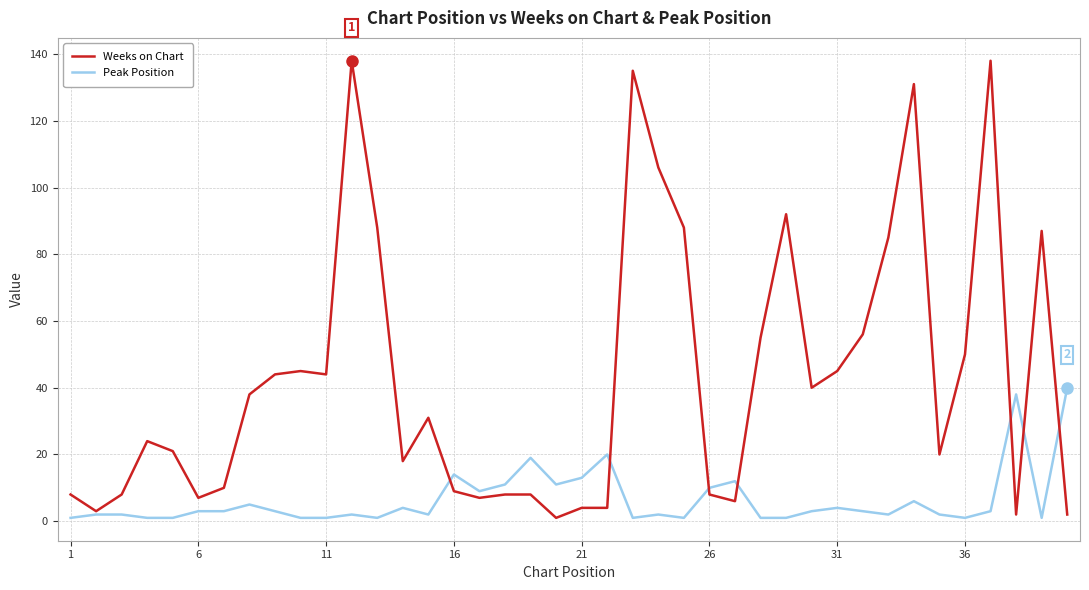

What is the average value of the Weeks on Chart series?

43